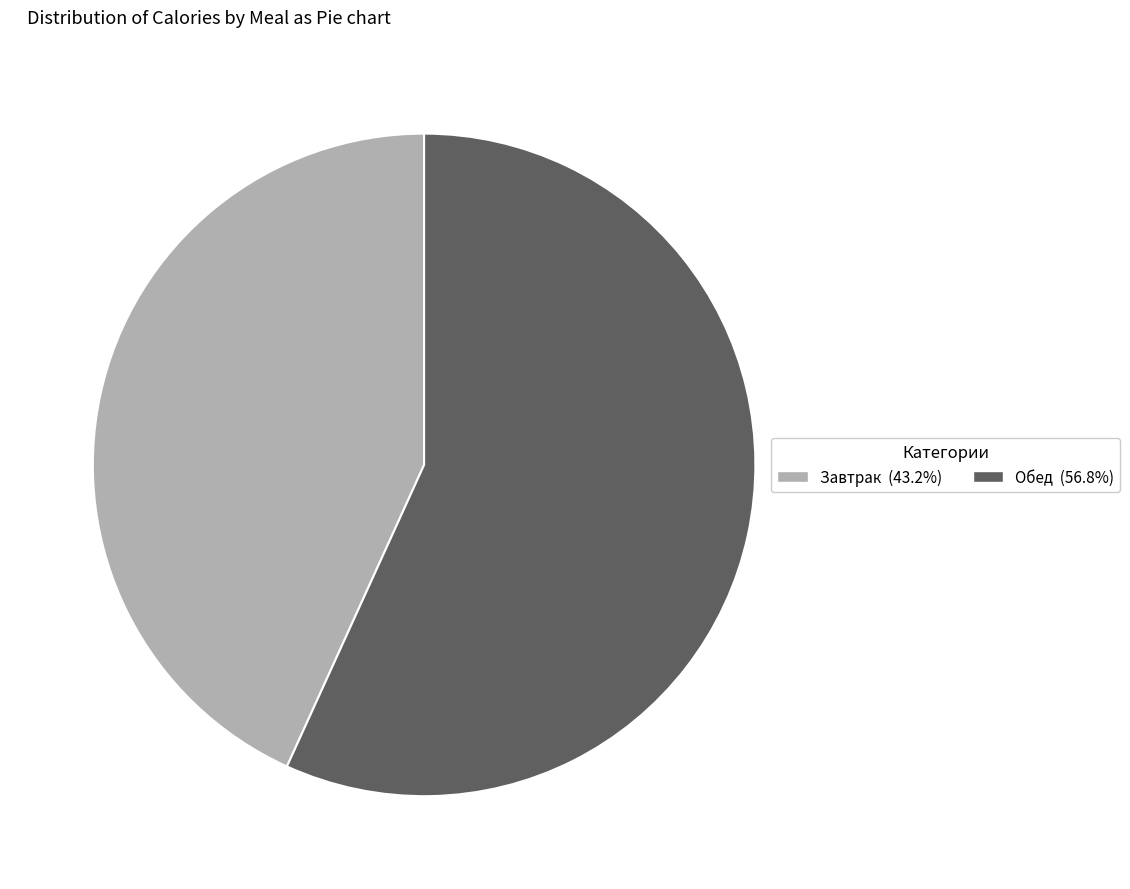

Combined, do Обед and Завтрак account for over 50%?

Yes